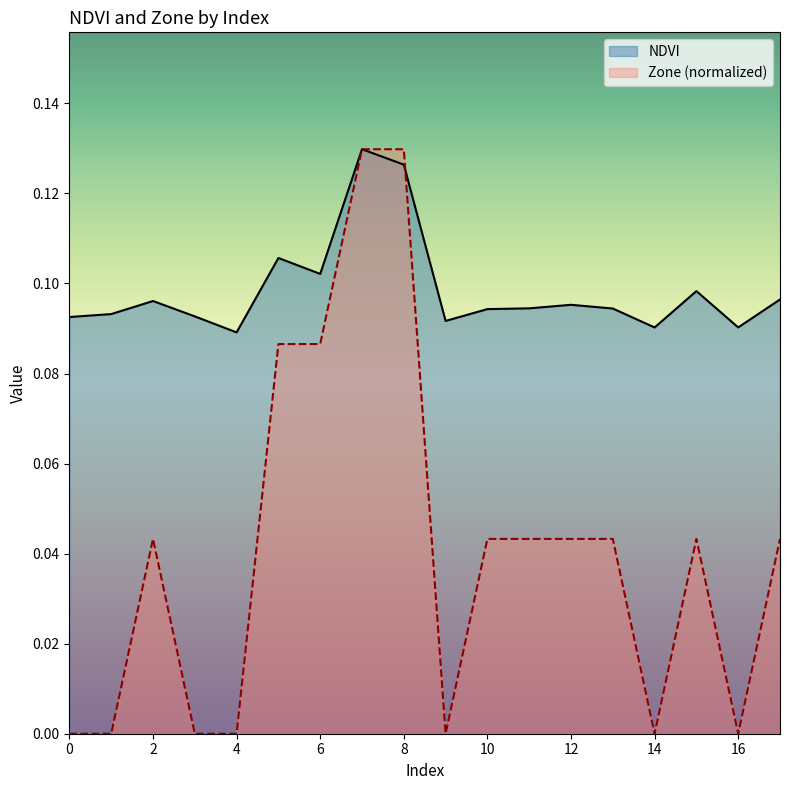

Which category has the highest value across all series?

7